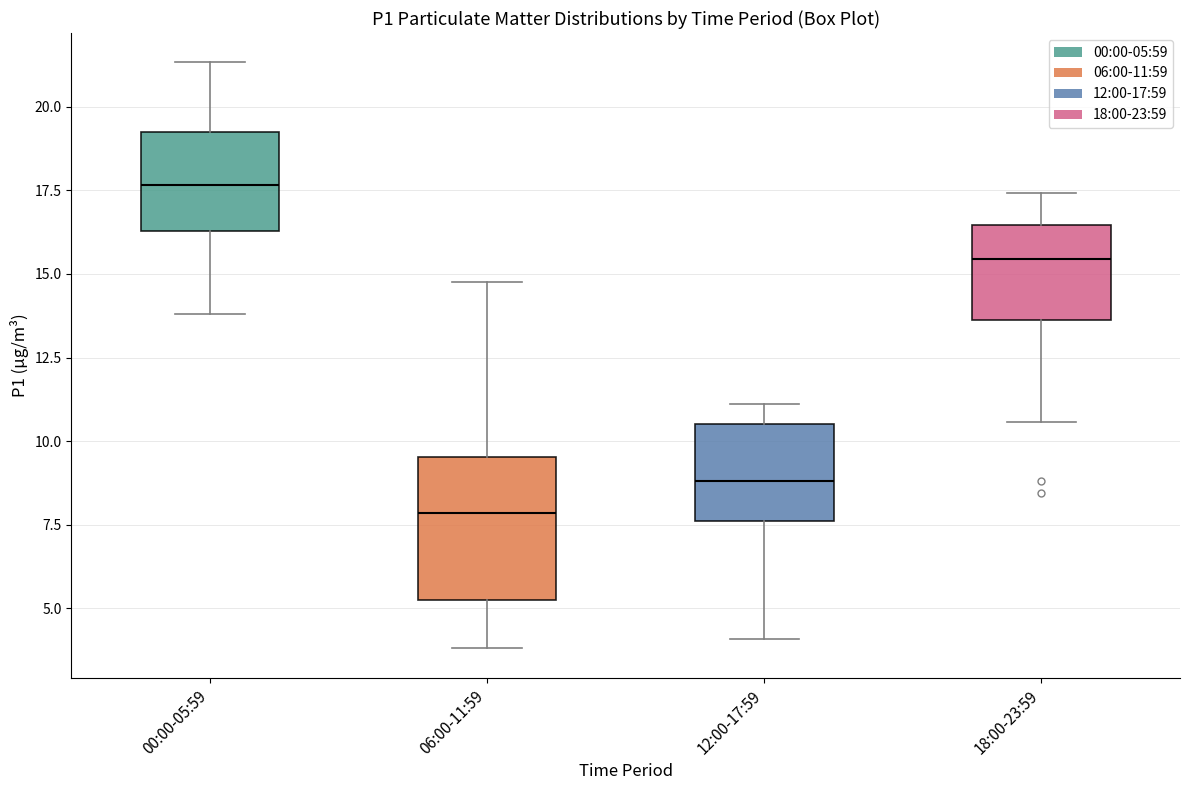

Reading left to right, transcribe this box plot: for each box, give where its median line is, the range the box spans, and where its two whiskers end, as read against the y-axis. The values are not printed on the chart, so give them approximately, as read against the axis.

00:00-05:59: median 17.5, box 16.5 to 19.5, whiskers 14.0 to 21.5
06:00-11:59: median 8.0, box 5.0 to 9.5, whiskers 4.0 to 15.0
12:00-17:59: median 9.0, box 7.5 to 10.5, whiskers 4.0 to 11.0
18:00-23:59: median 15.5, box 13.5 to 16.5, whiskers 10.5 to 17.5